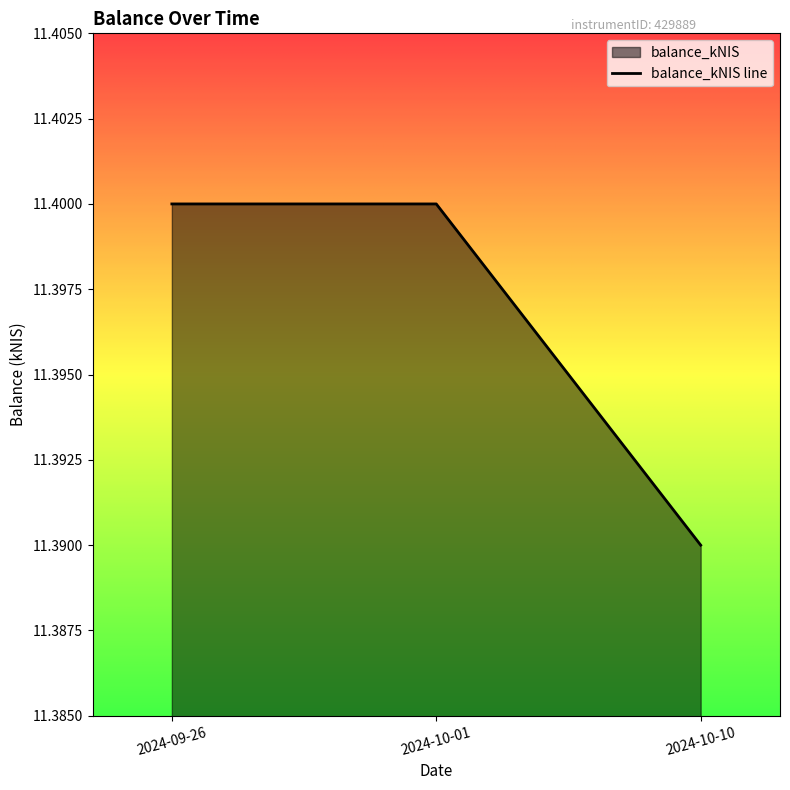

Reading left to right, what are all the values shown in this chart?

11.4	11.4	11.4